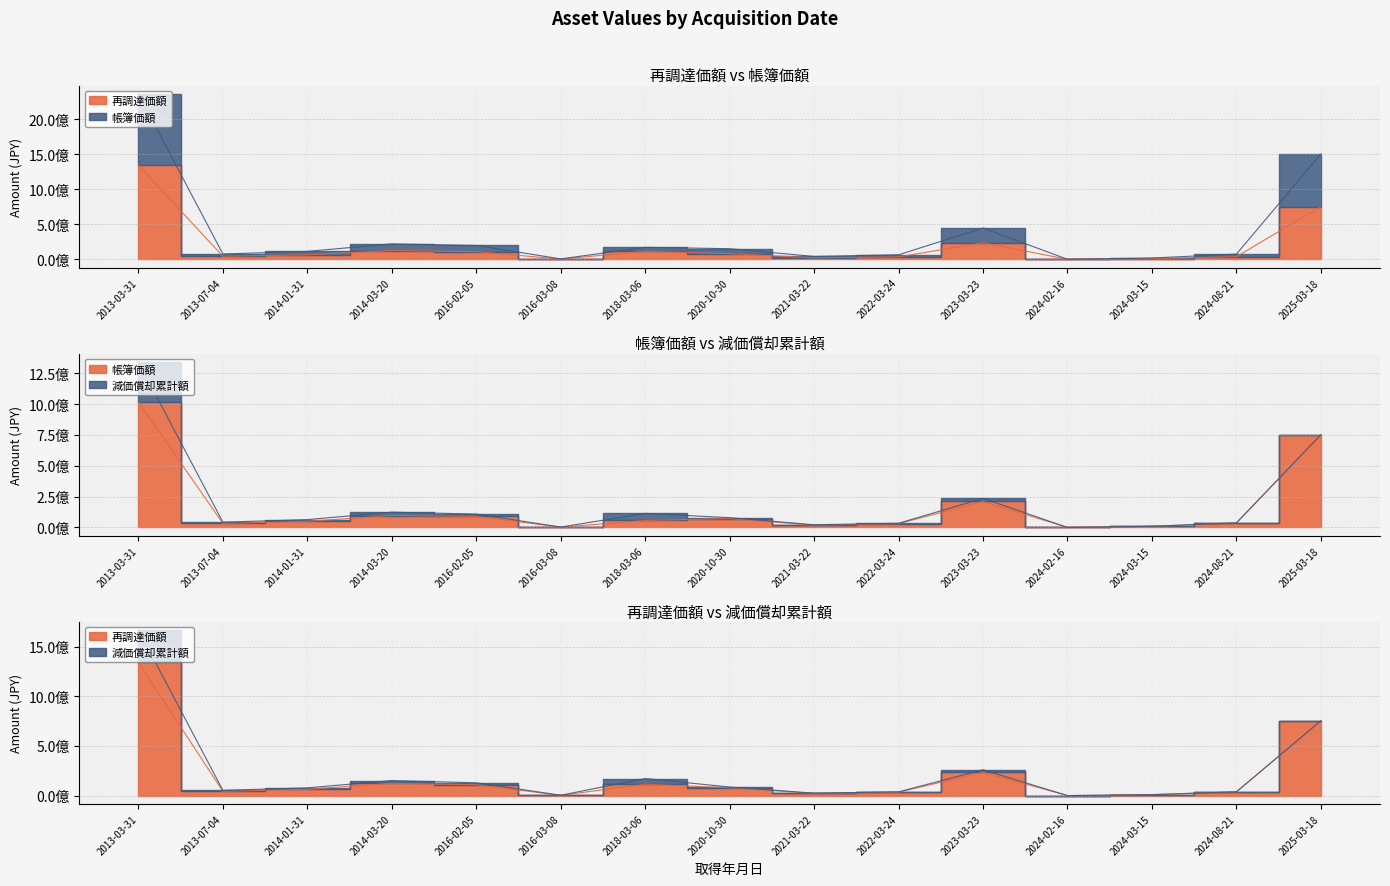

What is the difference between the 再調達価額 values at 2014-03-20 and 2018-03-06?

9865825